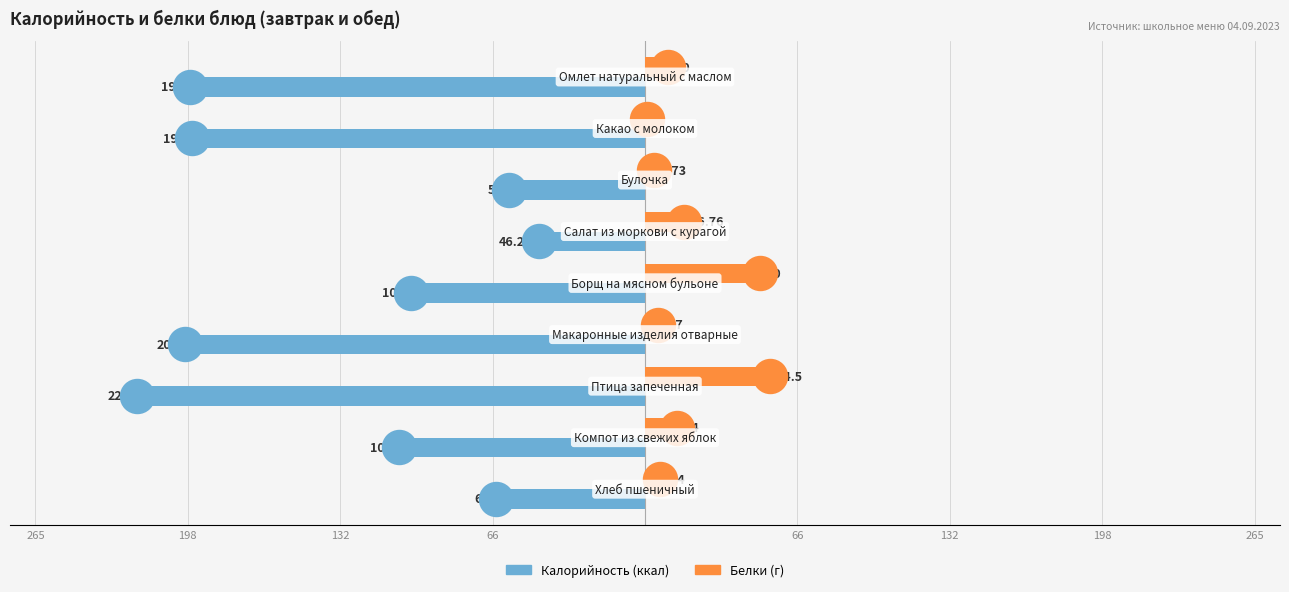

Which series reaches the maximum Y coordinate?

Белки